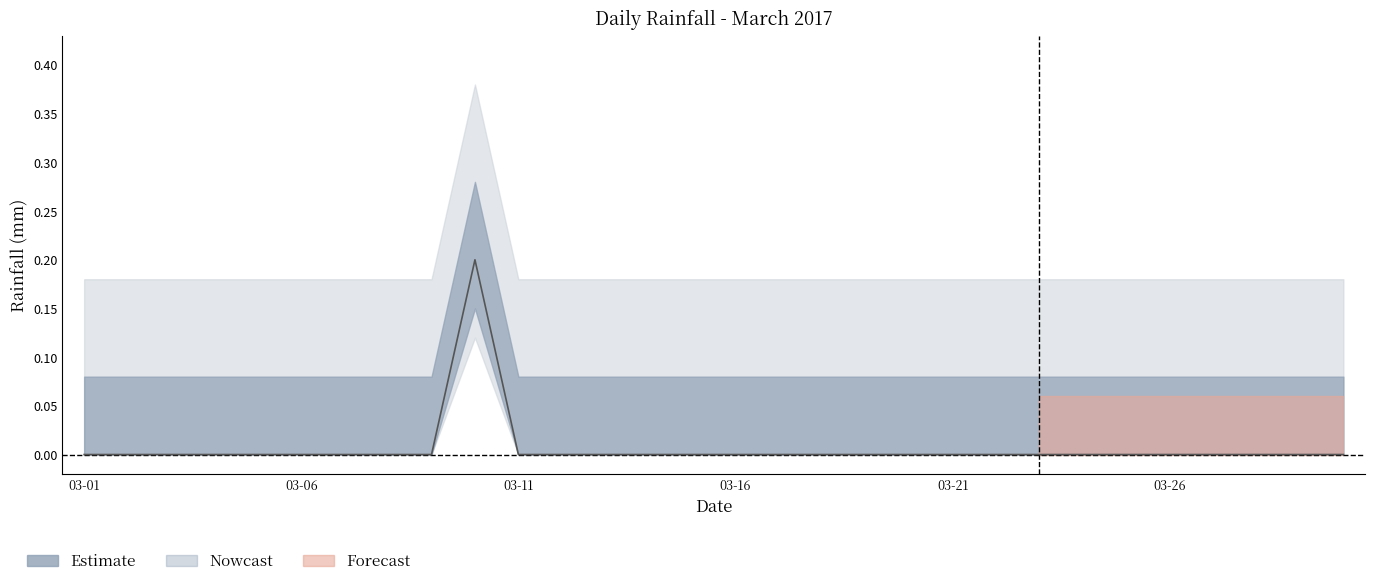

Rank the categories by value from highest to lowest.

2017-03-10, 2017-03-01, 2017-03-02, 2017-03-03, 2017-03-04, 2017-03-05, 2017-03-06, 2017-03-07, 2017-03-08, 2017-03-09, 2017-03-11, 2017-03-12, 2017-03-13, 2017-03-14, 2017-03-15, 2017-03-16, 2017-03-17, 2017-03-18, 2017-03-19, 2017-03-20, 2017-03-21, 2017-03-22, 2017-03-23, 2017-03-24, 2017-03-25, 2017-03-26, 2017-03-27, 2017-03-28, 2017-03-29, 2017-03-31